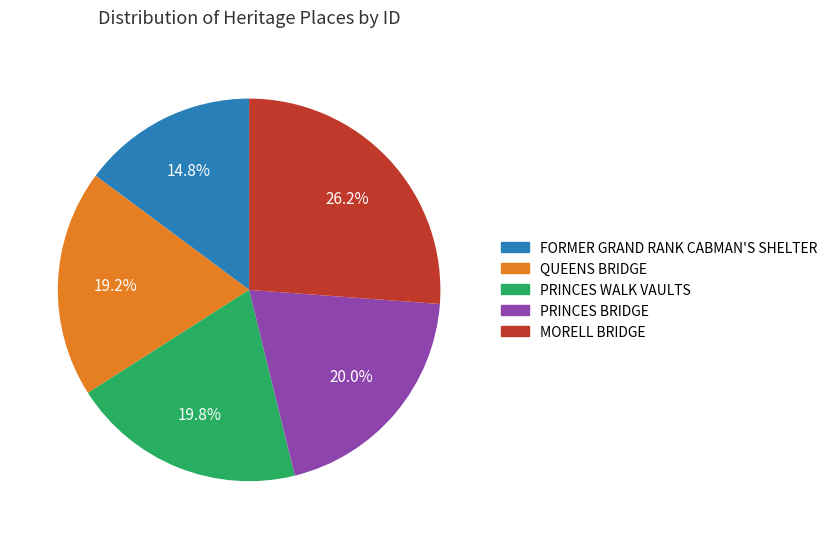

How many slices are in this pie chart?

5